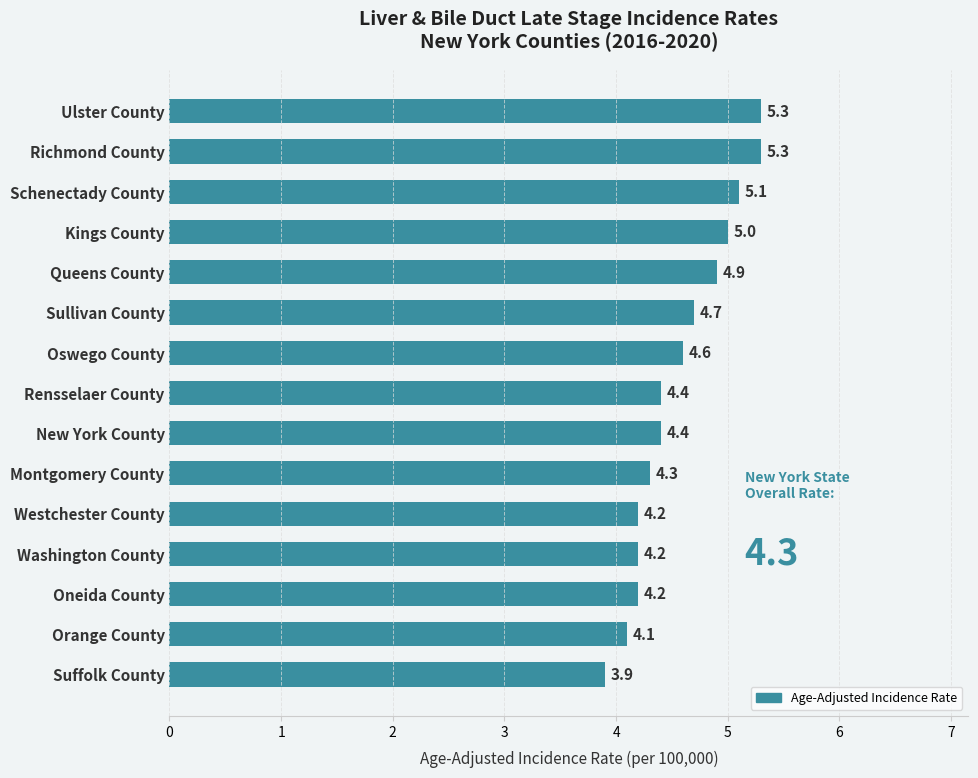

How many categories are shown in the chart?

15